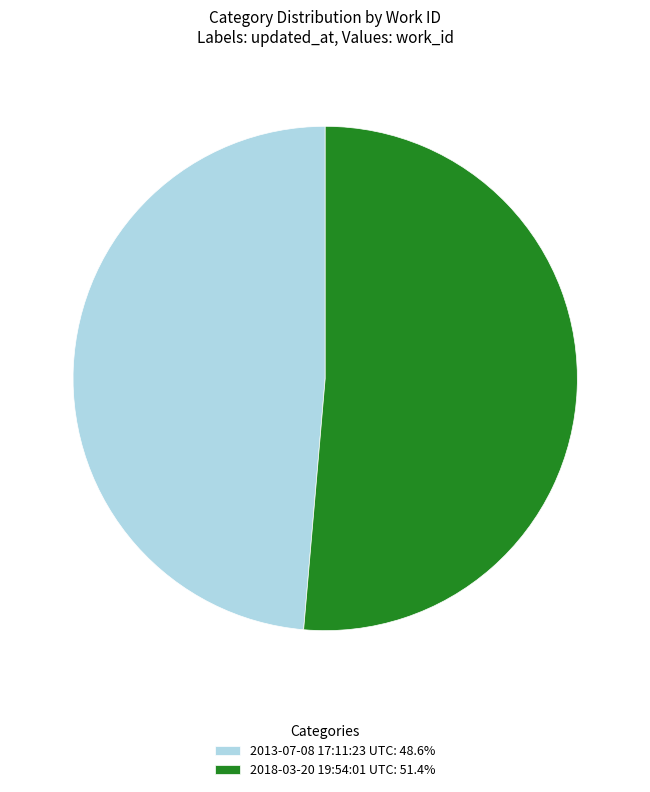

How many segments does this pie chart have?

2